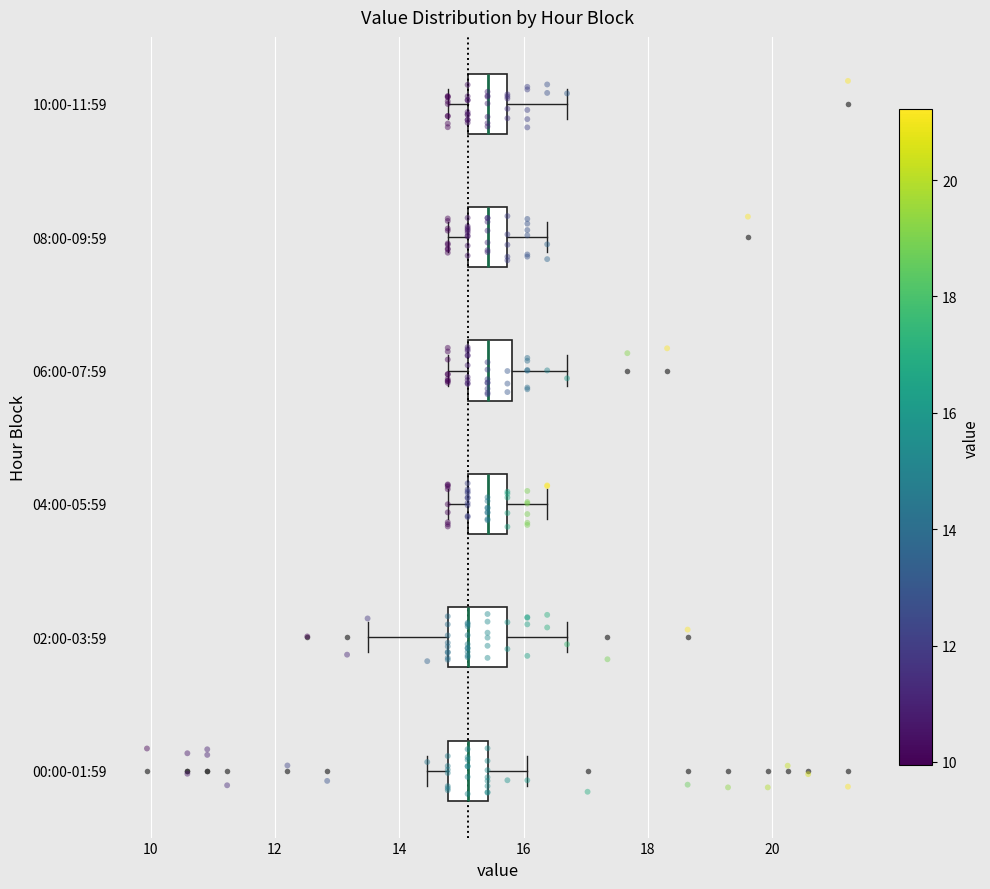

Reading bottom to top, transcribe this box plot: for each box, give where its median line is, the range the box spans, and where its two whiskers end, as read against the x-axis. The values are not printed on the chart, so give them approximately, as read against the axis.

00:00-01:59: median 15.2, box 14.8 to 15.4, whiskers 14.4 to 16.0
02:00-03:59: median 15.2, box 14.8 to 15.8, whiskers 13.4 to 16.8
04:00-05:59: median 15.4, box 15.2 to 15.8, whiskers 14.8 to 16.4
06:00-07:59: median 15.4, box 15.2 to 15.8, whiskers 14.8 to 16.8
08:00-09:59: median 15.4, box 15.2 to 15.8, whiskers 14.8 to 16.4
10:00-11:59: median 15.4, box 15.2 to 15.8, whiskers 14.8 to 16.8